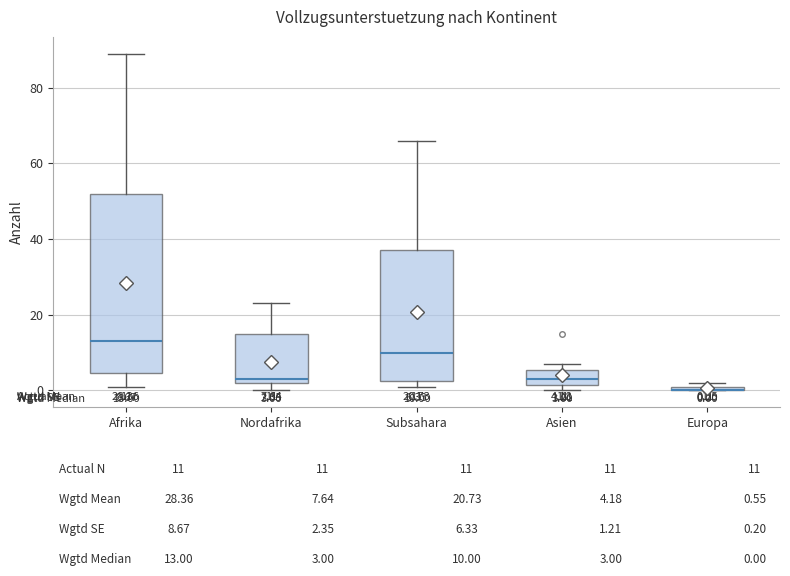

Comparing the boxes themselves (not the whiskers), which one is the tallest?

Afrika